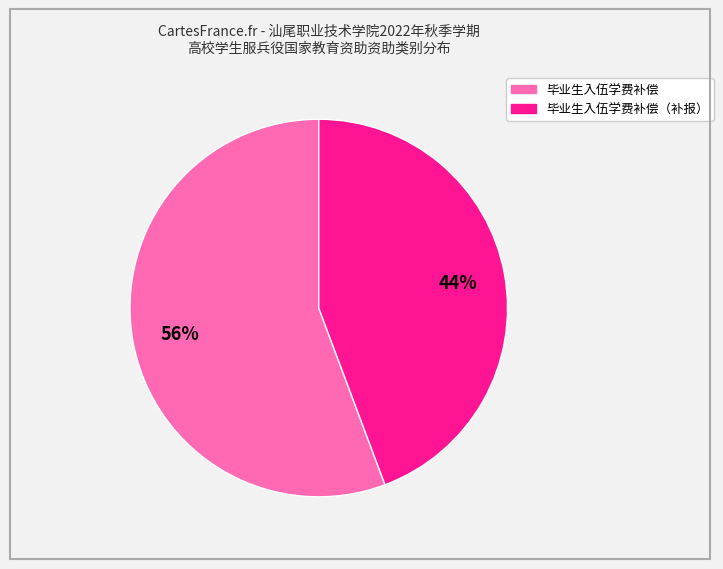

Is there any slice that represents more than half of the pie?

Yes